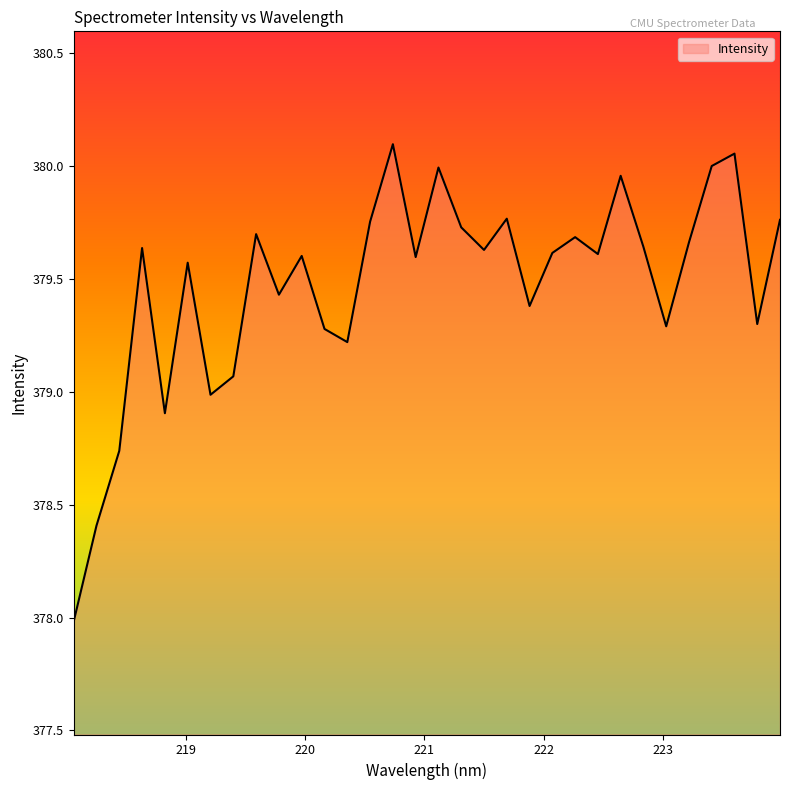

Reading left to right, transcribe all the data shown in this chart.

218.0596=378.0	218.2508=378.4	218.442=378.7	218.6332=379.6	218.8244=378.9	219.0156=379.6	219.2067=379.0	219.3979=379.1	219.589=379.7	219.7801=379.4	219.9712=379.6	220.1623=379.3	220.3533=379.2	220.5444=379.8	220.7354=380.1	220.9264=379.6	221.1174=380.0	221.3083=379.7	221.4993=379.6	221.6902=379.8	221.8812=379.4	222.0721=379.6	222.263=379.7	222.4538=379.6	222.6447=380.0	222.8355=379.6	223.0264=379.3	223.2172=379.7	223.408=380.0	223.5987=380.1	223.7895=379.3	223.9802=379.8